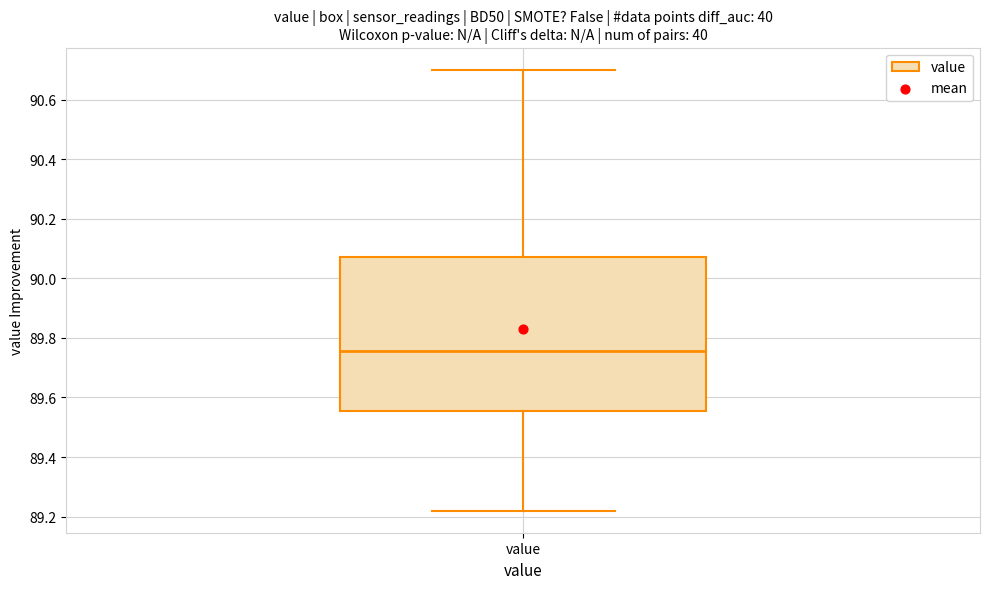

Where is the upper edge of the box for value on the y-axis? The values are not printed on the chart, so give them approximately, as read against the axis.

90.08